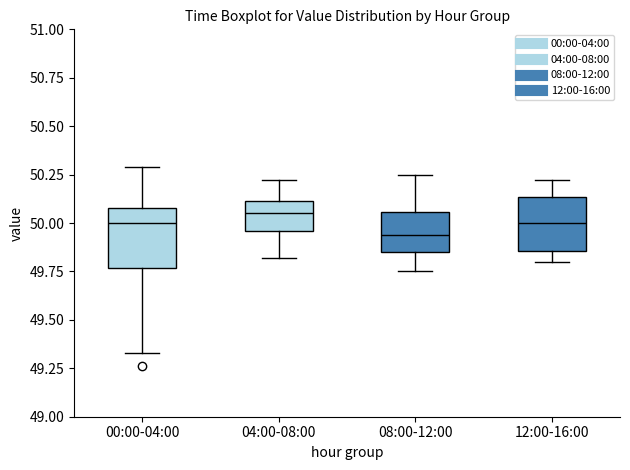

Reading left to right, transcribe this box plot: for each box, give where its median line is, the range the box spans, and where its two whiskers end, as read against the y-axis. The values are not printed on the chart, so give them approximately, as read against the axis.

00:00-04:00: median 50.00, box 49.75 to 50.10, whiskers 49.35 to 50.30
04:00-08:00: median 50.05, box 49.95 to 50.10, whiskers 49.80 to 50.20
08:00-12:00: median 49.95, box 49.85 to 50.05, whiskers 49.75 to 50.25
12:00-16:00: median 50.00, box 49.85 to 50.15, whiskers 49.80 to 50.20